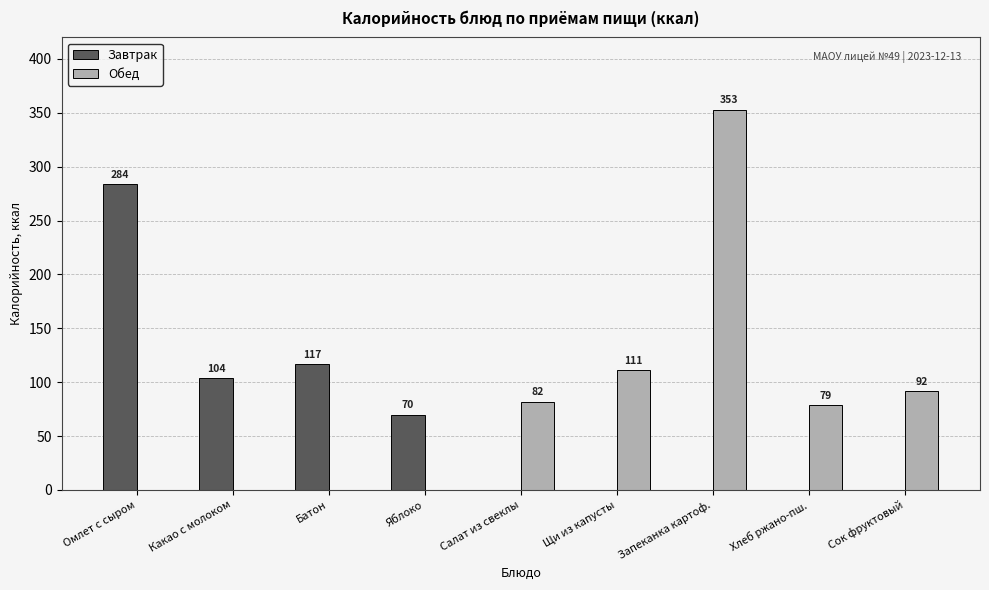

At which label does Обед reach its peak?

Запеканка картоф.